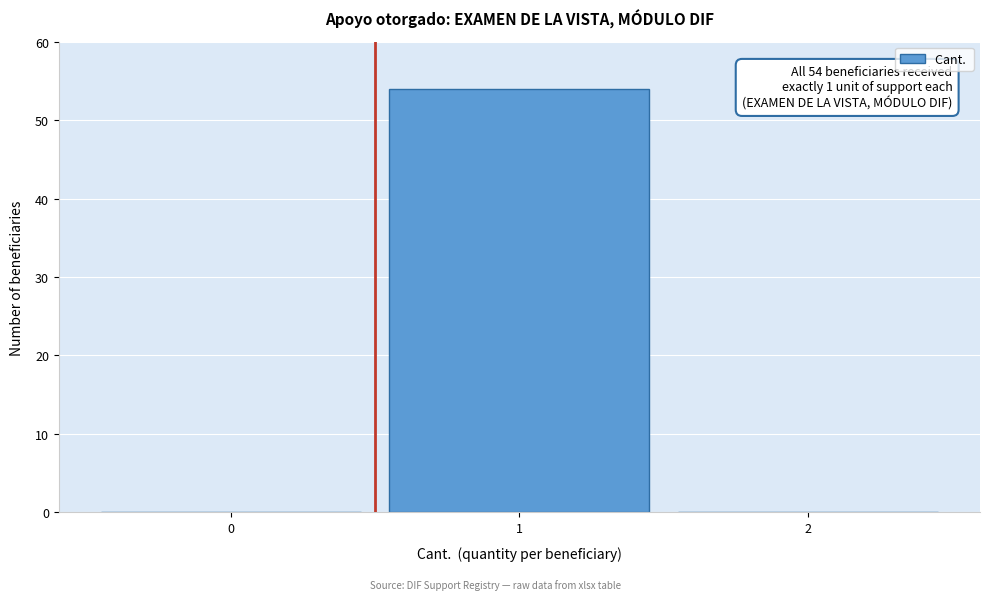

Reading right to left, transcribe all the data shown in this chart.

2=0	1=54	0=0